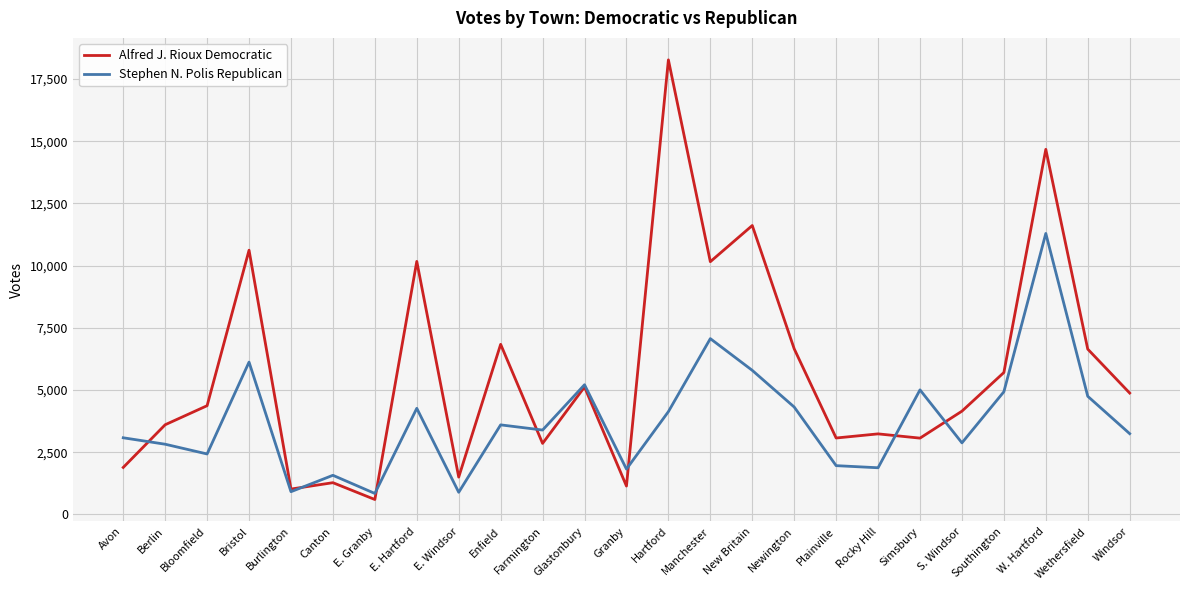

Which category has the lowest value in the Alfred J. Rioux Democratic series?

E. Granby